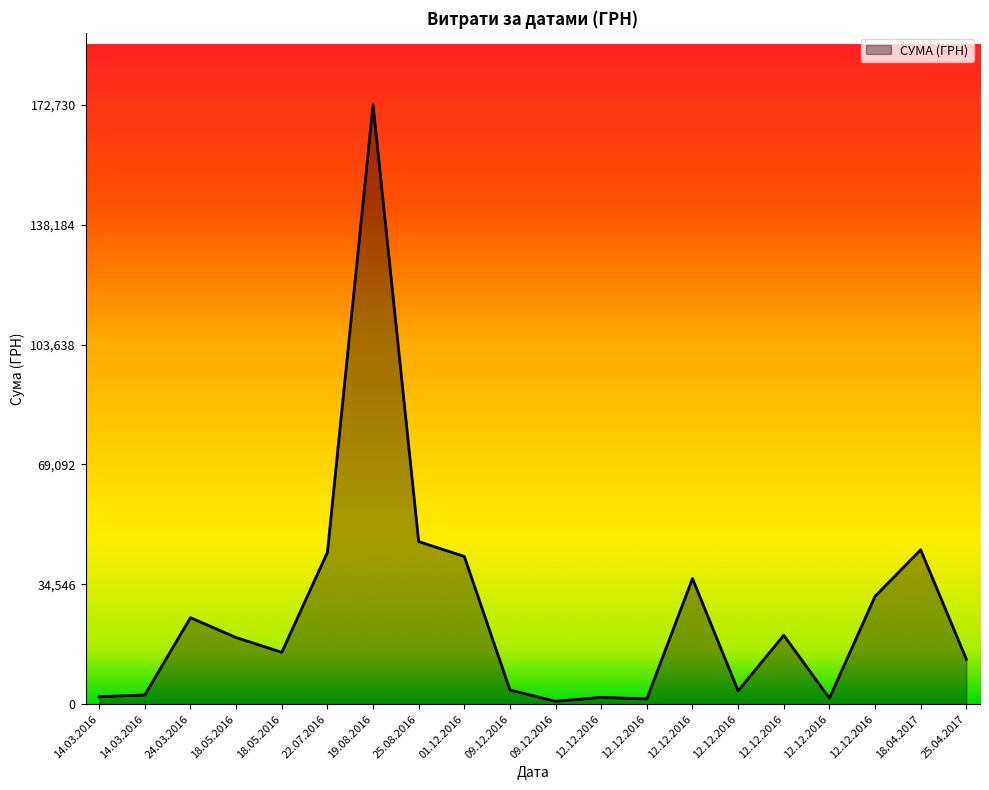

What is the difference between the values at 12.12.2016 and 09.12.2016?

242.0